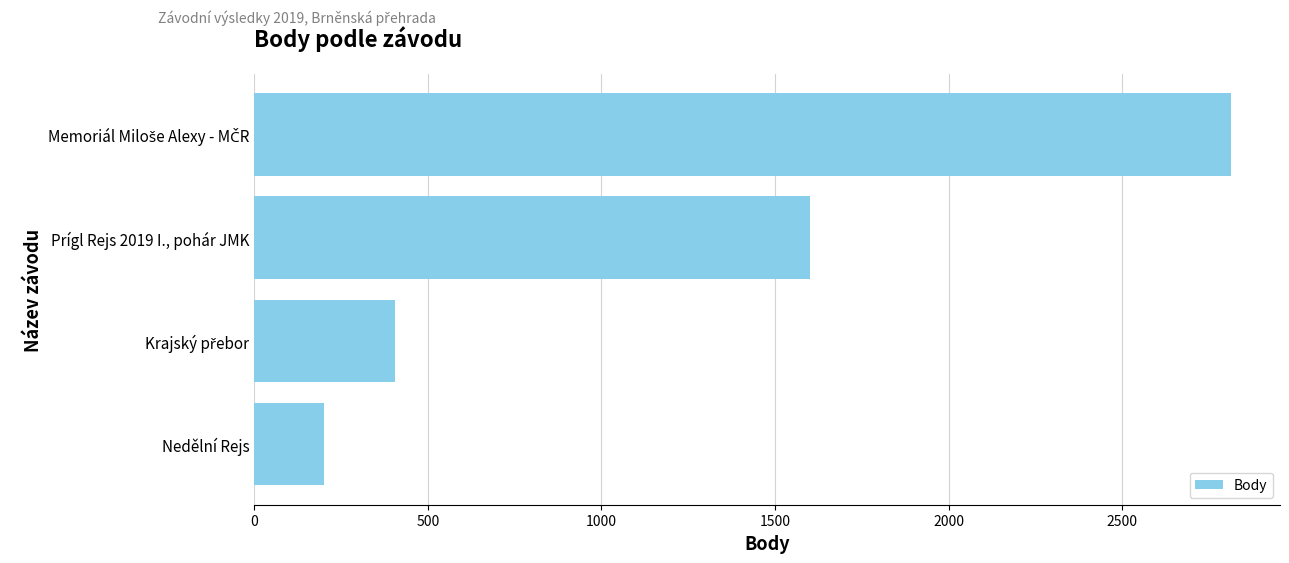

How many categories are shown in the chart?

4